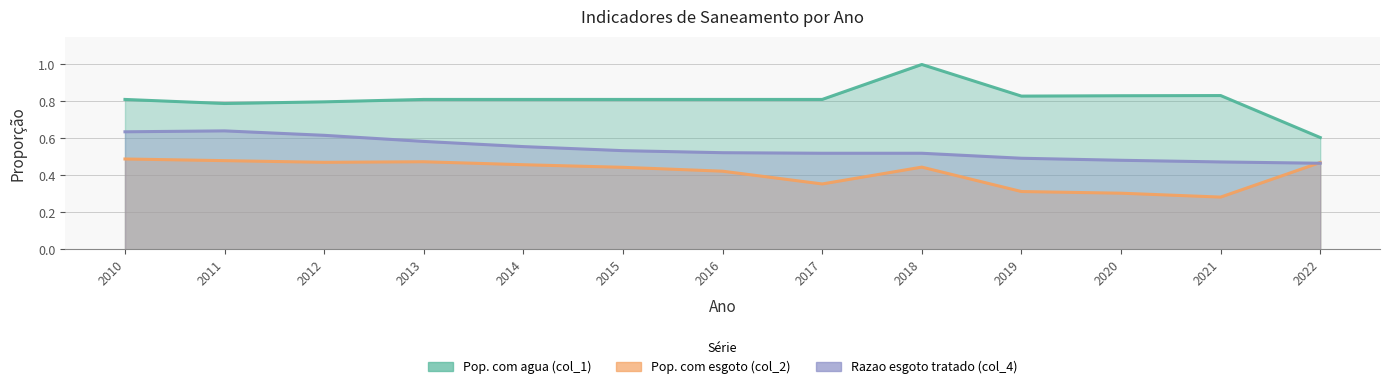

How many Pop. com agua (col_1) values are between 0 and 1?

13